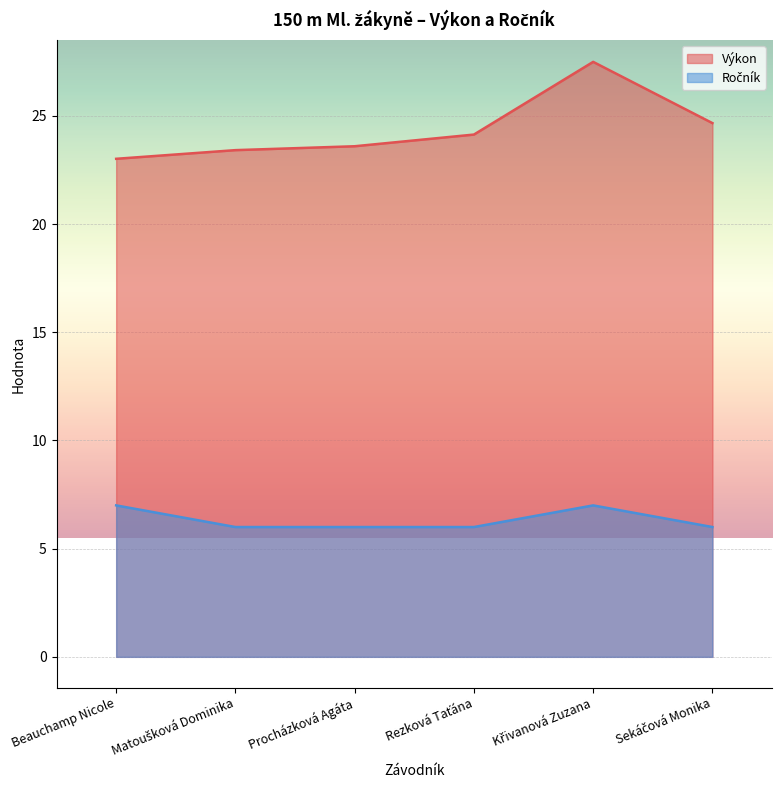

Reading right to left, transcribe all the data shown in this chart.

Výkon: Sekáčová Monika=24.7	Křivanová Zuzana=27.5	Rezková Taťána=24.1	Procházková Agáta=23.6	Matoušková Dominika=23.4	Beauchamp Nicole=23.0
Ročník: Sekáčová Monika=6.0	Křivanová Zuzana=7.0	Rezková Taťána=6.0	Procházková Agáta=6.0	Matoušková Dominika=6.0	Beauchamp Nicole=7.0